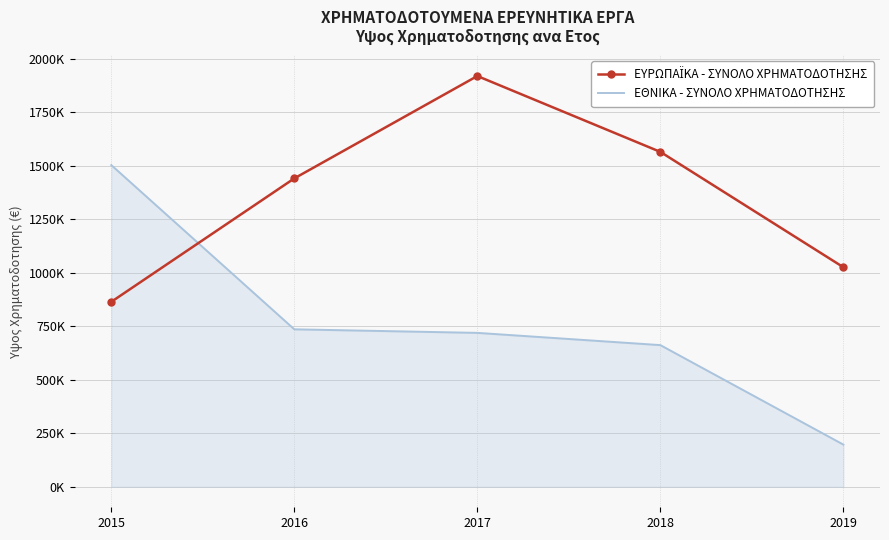

Between 2016 and 2017, which series saw the biggest shift?

ΕΥΡΩΠΑΪΚΑ - ΣΥΝΟΛΟ ΧΡΗΜΑΤΟΔΟΤΗΣΗΣ